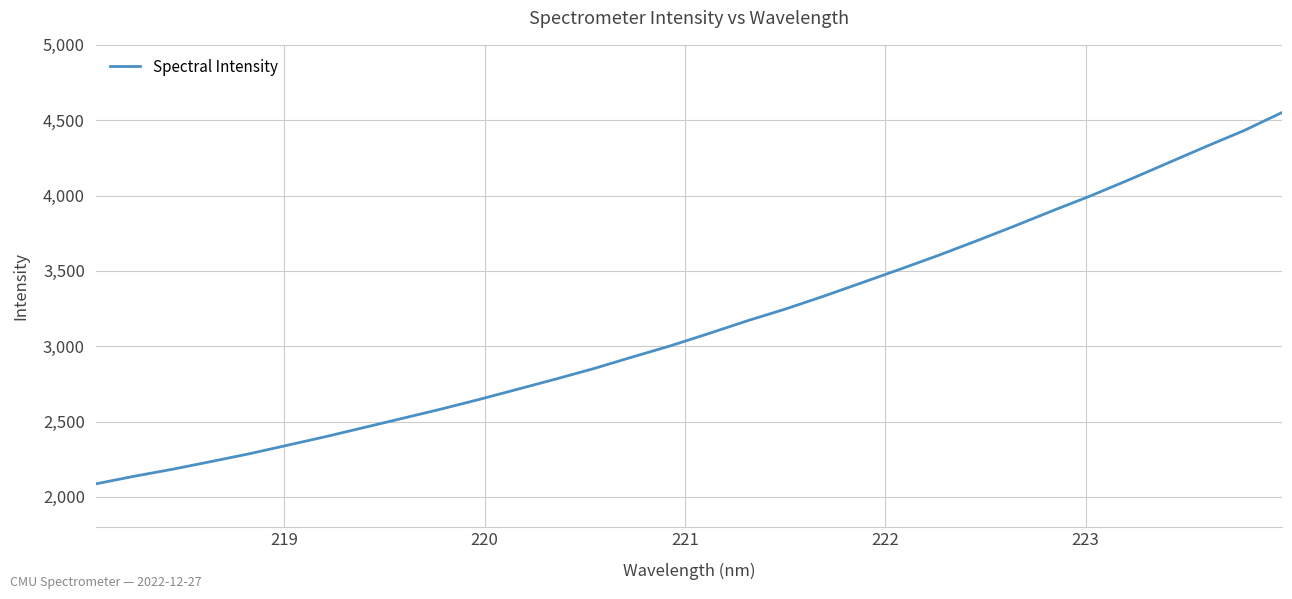

What is the greatest value displayed?

4550.9